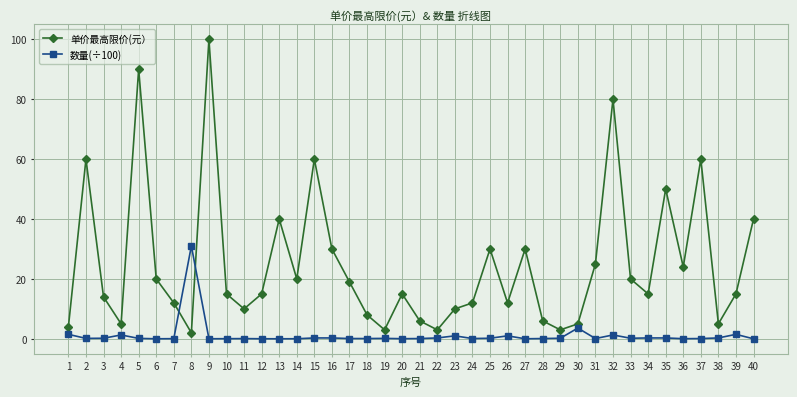

What are all the series names shown in the legend?

单价最高限价(元）, 数量(÷100)